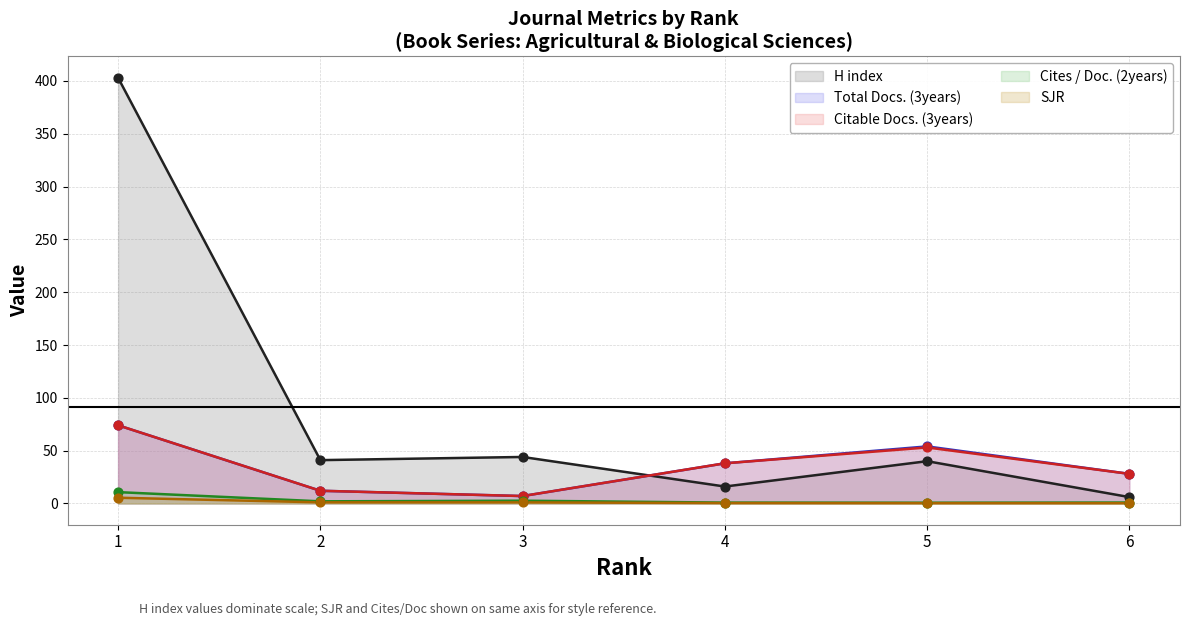

Which series reaches the minimum Y coordinate?

SJR